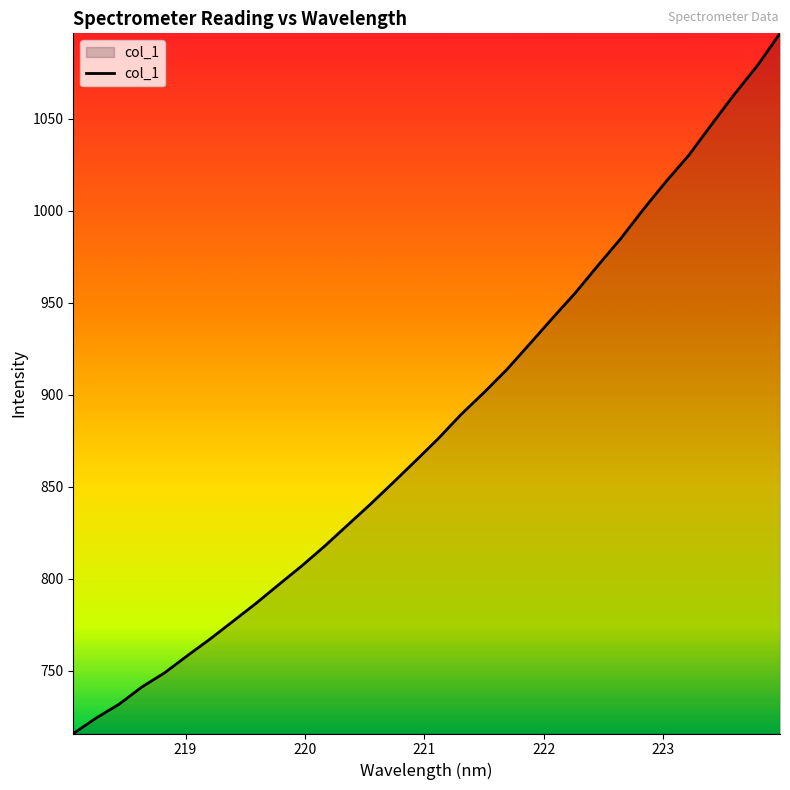

What is the minimum value shown in the chart?

715.9